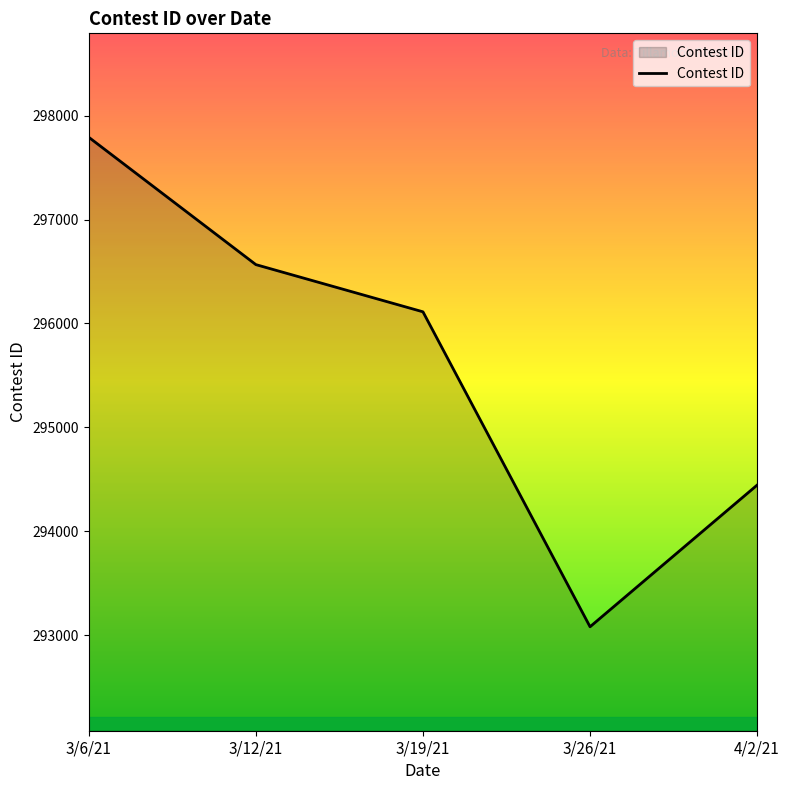

What position from the right is 3/19/21?

3